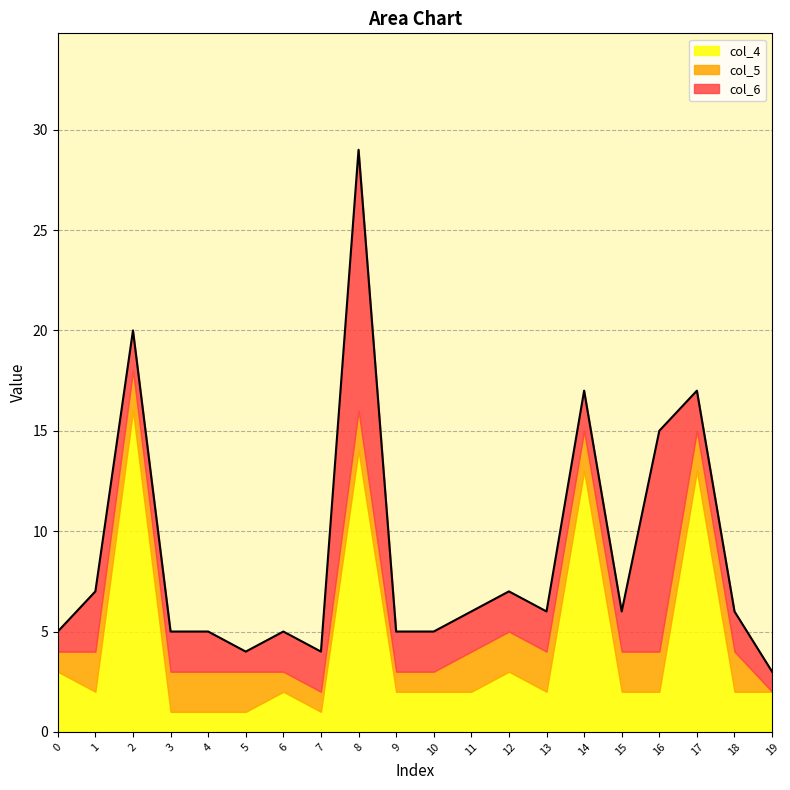

The value of col_4 at 15 is 3. True or false?

False